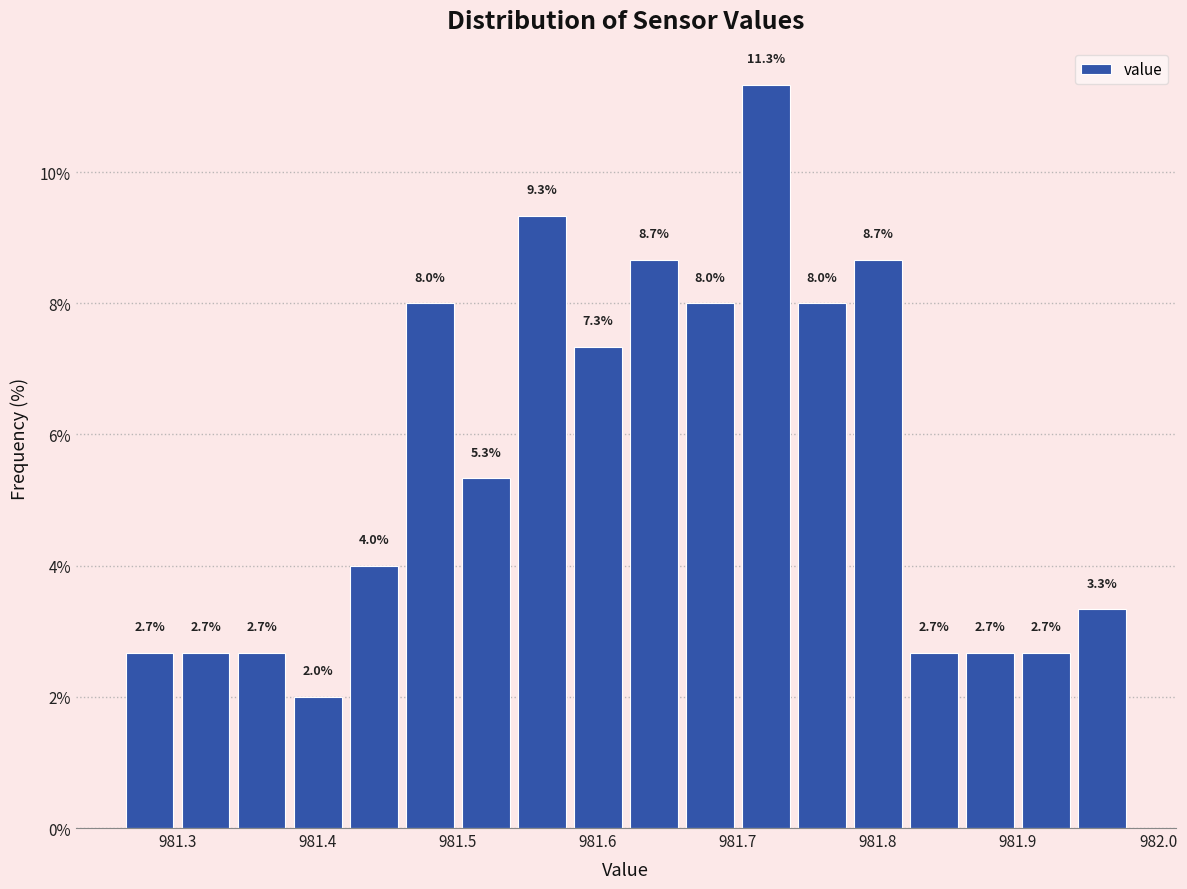

Reading left to right, transcribe this chart: for each bar, give the range it covers on the x-axis and its height.

981.26 to 981.30: 2.7
981.30 to 981.34: 2.7
981.34 to 981.38: 2.7
981.38 to 981.42: 2.0
981.42 to 981.46: 4.0
981.46 to 981.50: 8.0
981.50 to 981.54: 5.3
981.54 to 981.58: 9.3
981.58 to 981.62: 7.3
981.62 to 981.66: 8.7
981.66 to 981.70: 8.0
981.70 to 981.74: 11.3
981.74 to 981.78: 8.0
981.78 to 981.82: 8.7
981.82 to 981.86: 2.7
981.86 to 981.90: 2.7
981.90 to 981.94: 2.7
981.94 to 981.98: 3.3